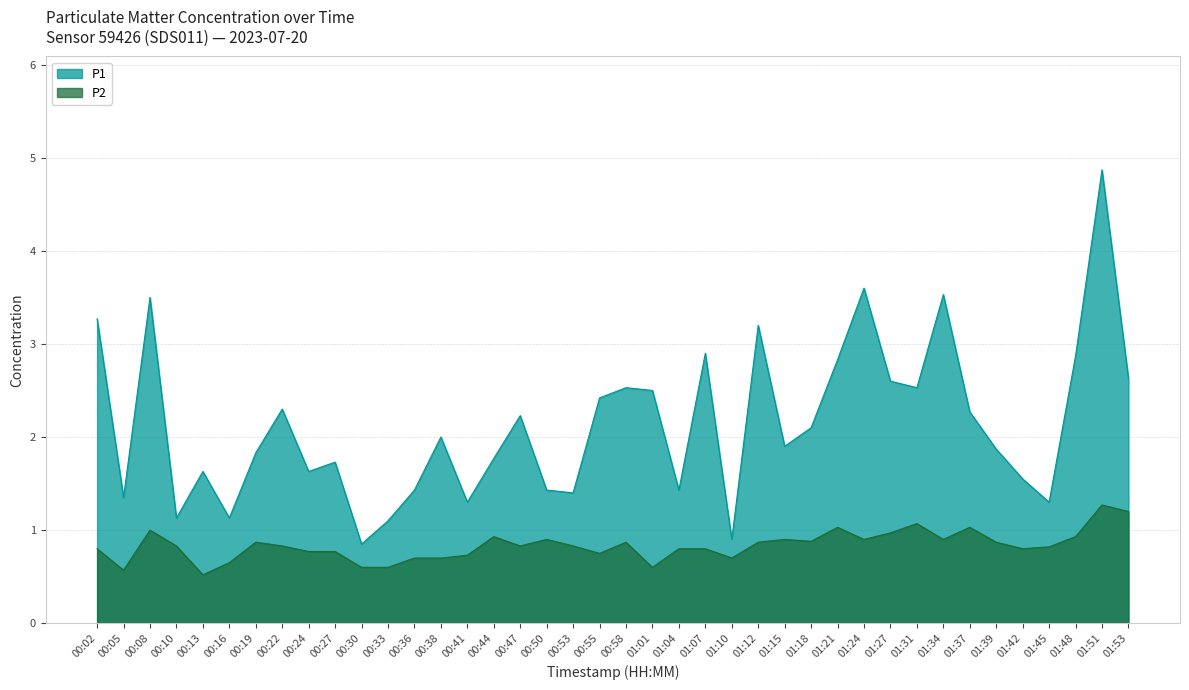

What is the difference between the second highest and minimum values in the P2 series?

0.7